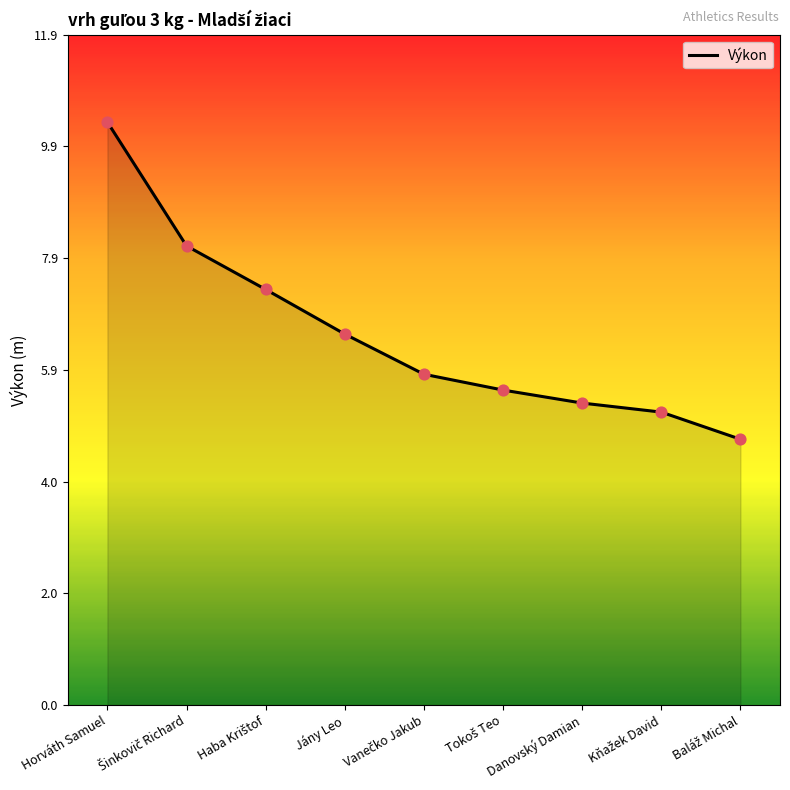

What is the change in value from Jány Leo to Danovský Damian?

-1.2